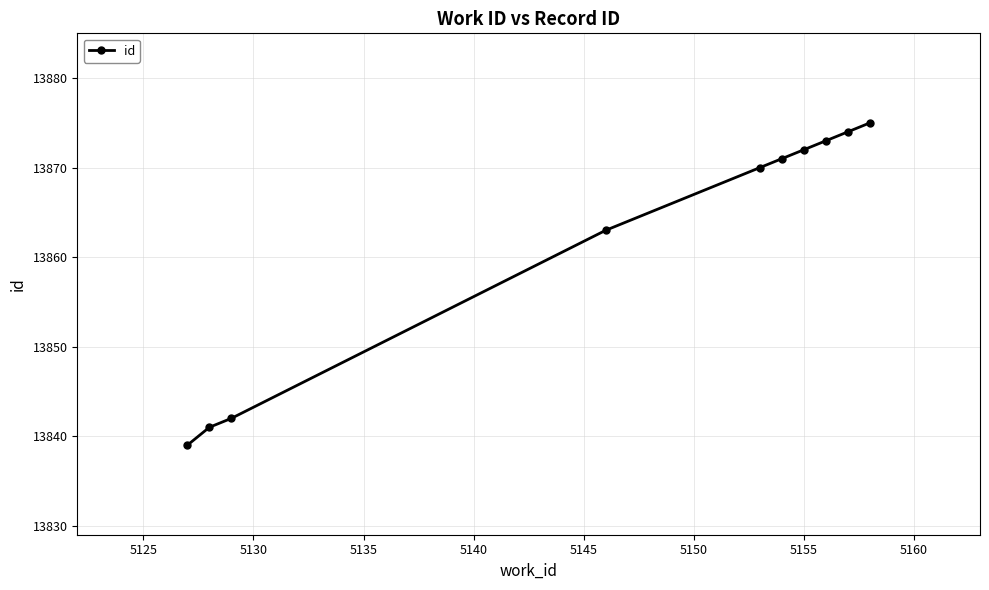

Does the chart display data point markers on the line(s)?

Yes